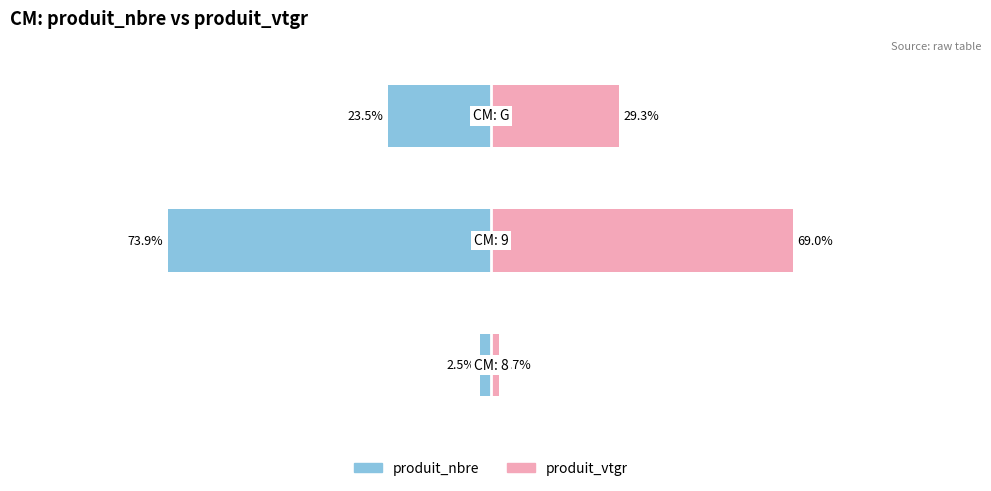

Rank the series by their average value, from highest to lowest.

produit_vtgr, produit_nbre